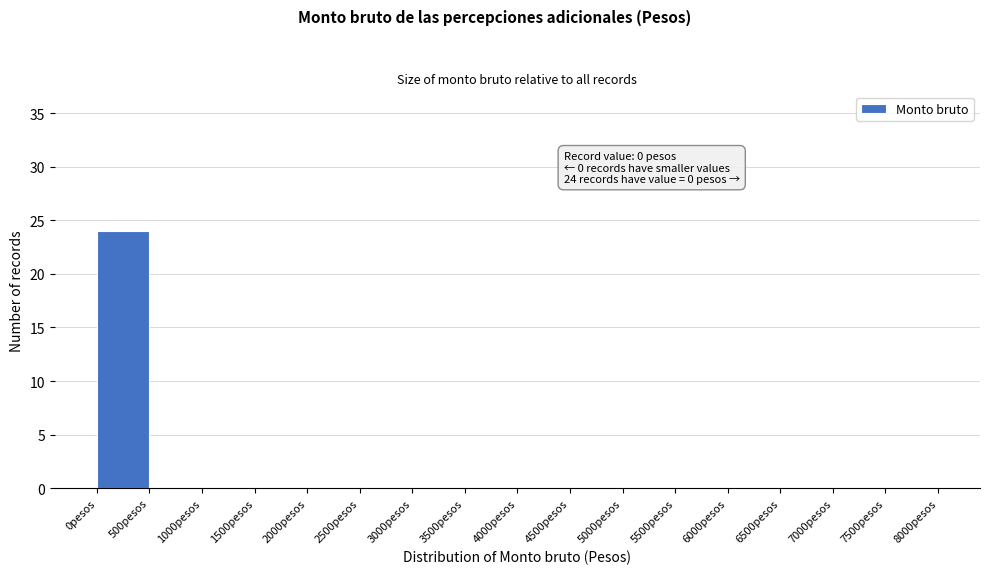

Over which range of the x-axis is the bar tallest?

0 to 500